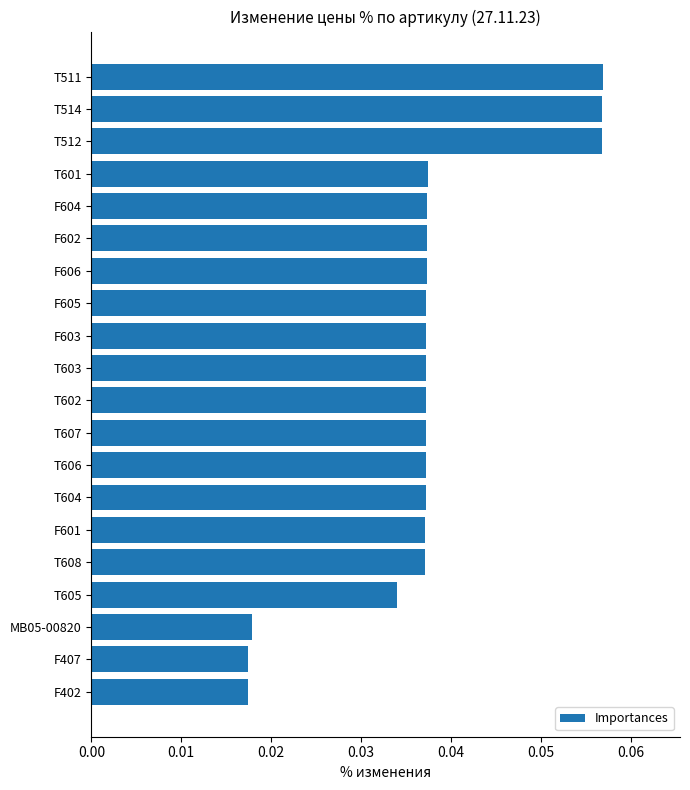

What position from the top is T601?

4